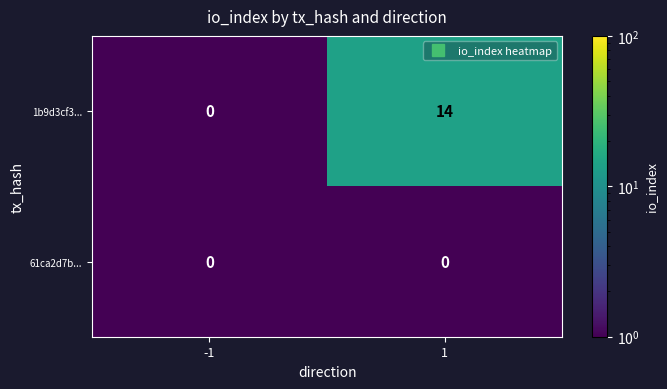

What is the approximate value of 1b9d3cf3... at 1?

14